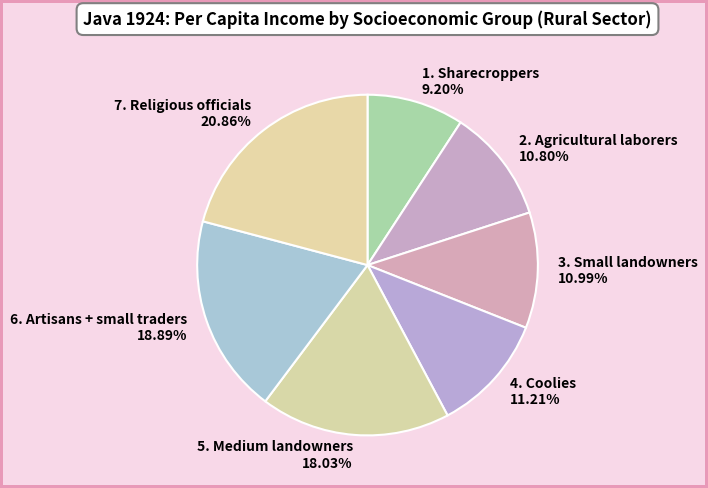

To the nearest percent, what percentage of the pie is 3. Small landowners?

11%